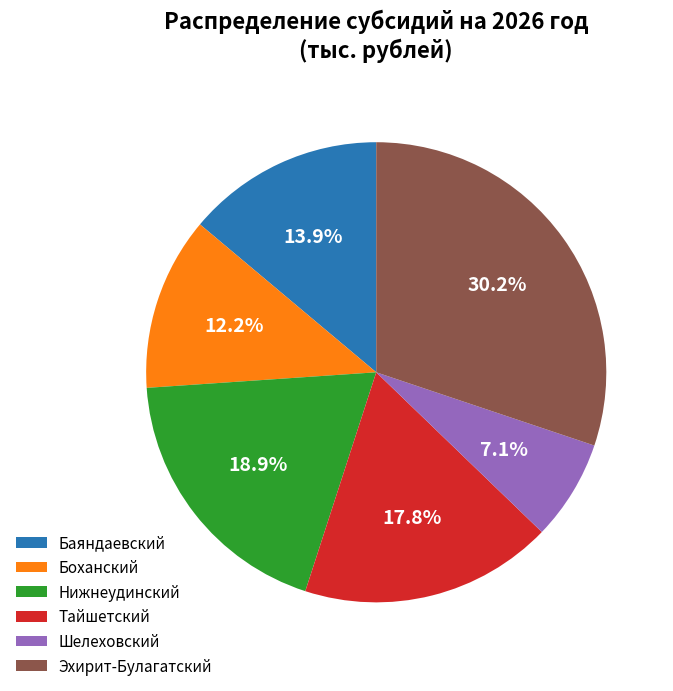

To the nearest percent, what portion does Шелеховский represent?

7%